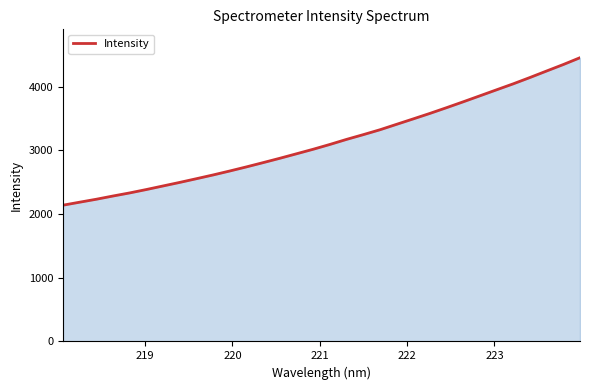

What is the difference between the second highest and second lowest values?

2160.5